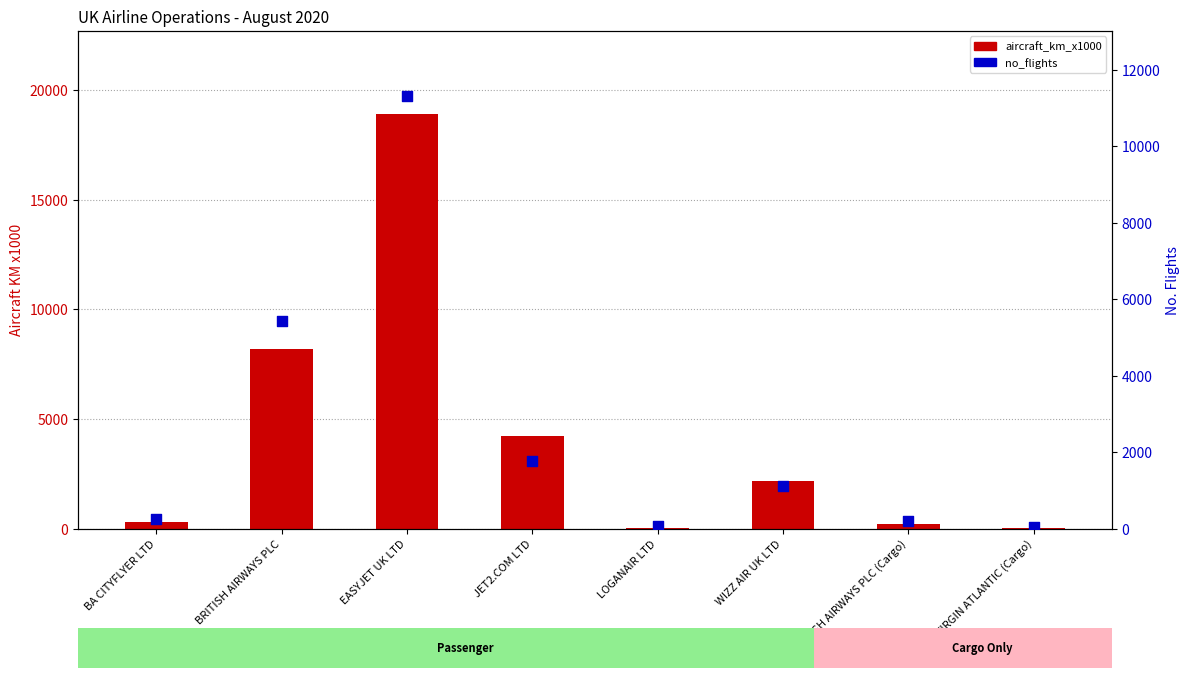

At how many categories does at least one series exceed 16537?

1